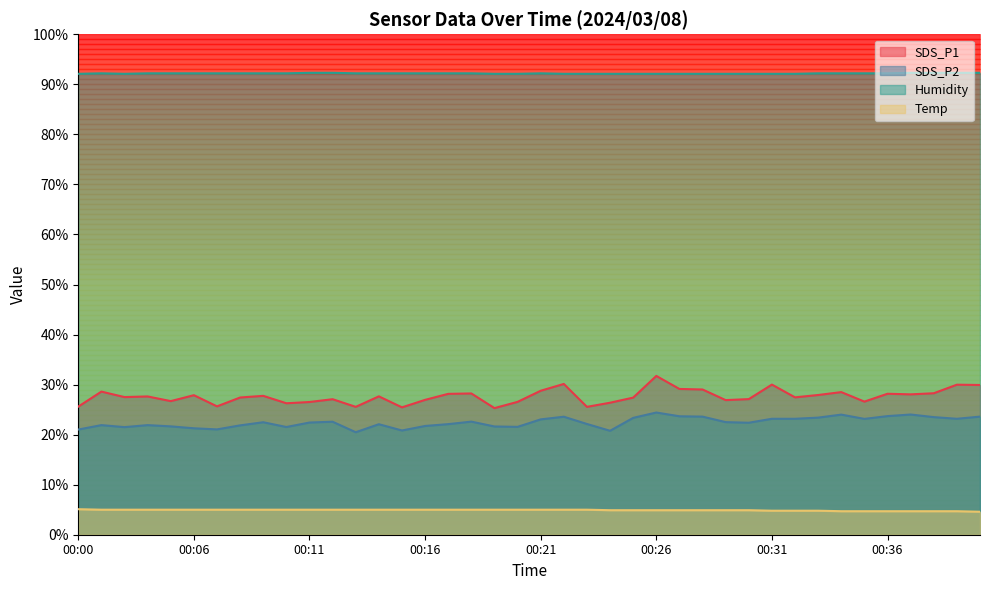

What is the difference between the maximum and minimum values in the SDS_P1 series?

6.4